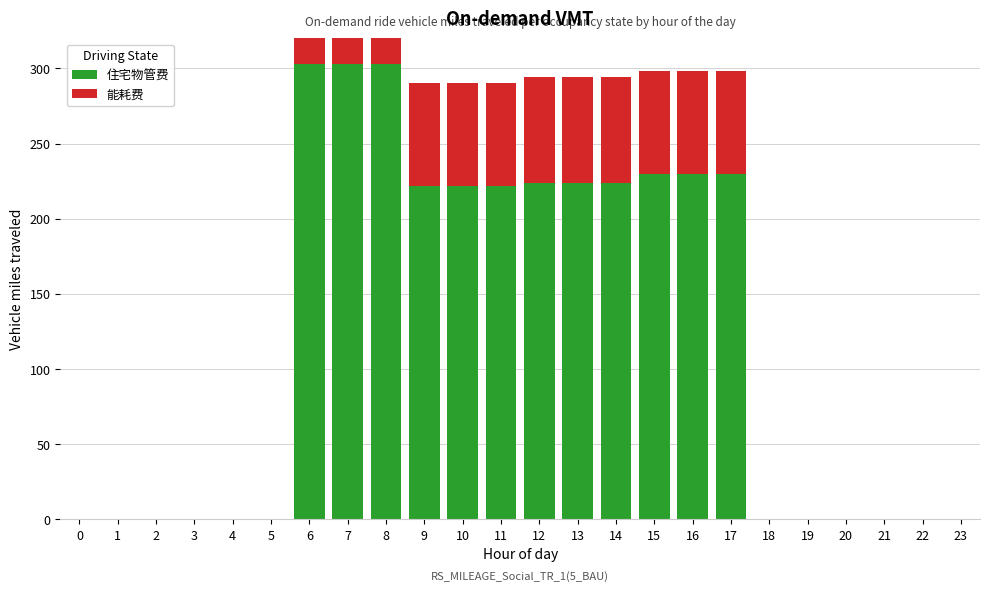

At 19, list the series in order from largest to smallest.

住宅物管费, 能耗费